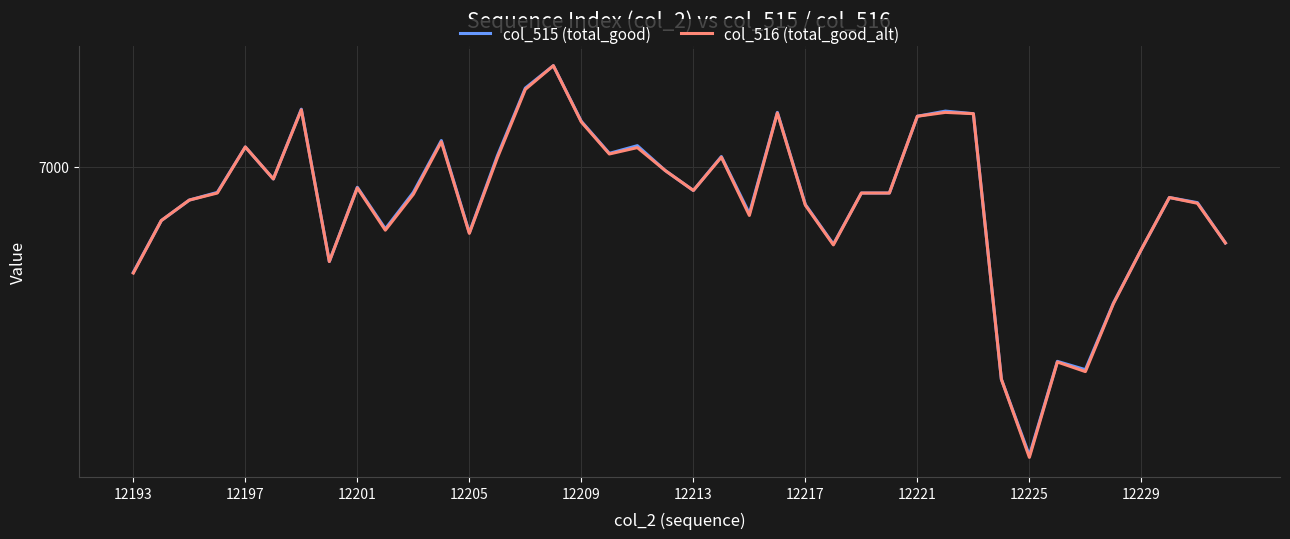

Which series has the largest total across all categories?

col_515 (total_good)